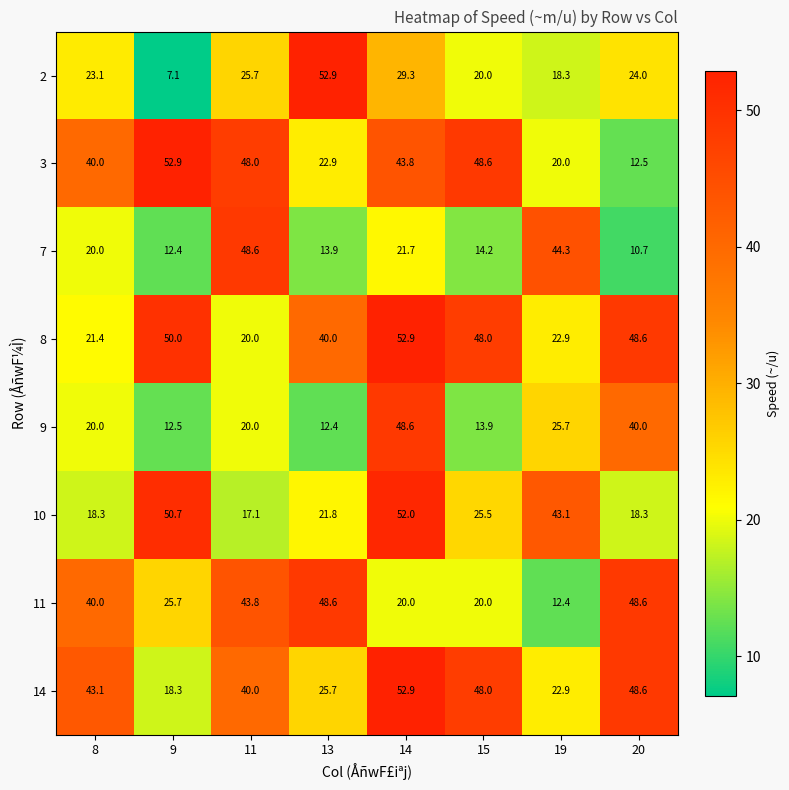

Which series changed the most between 9 and 15?

14